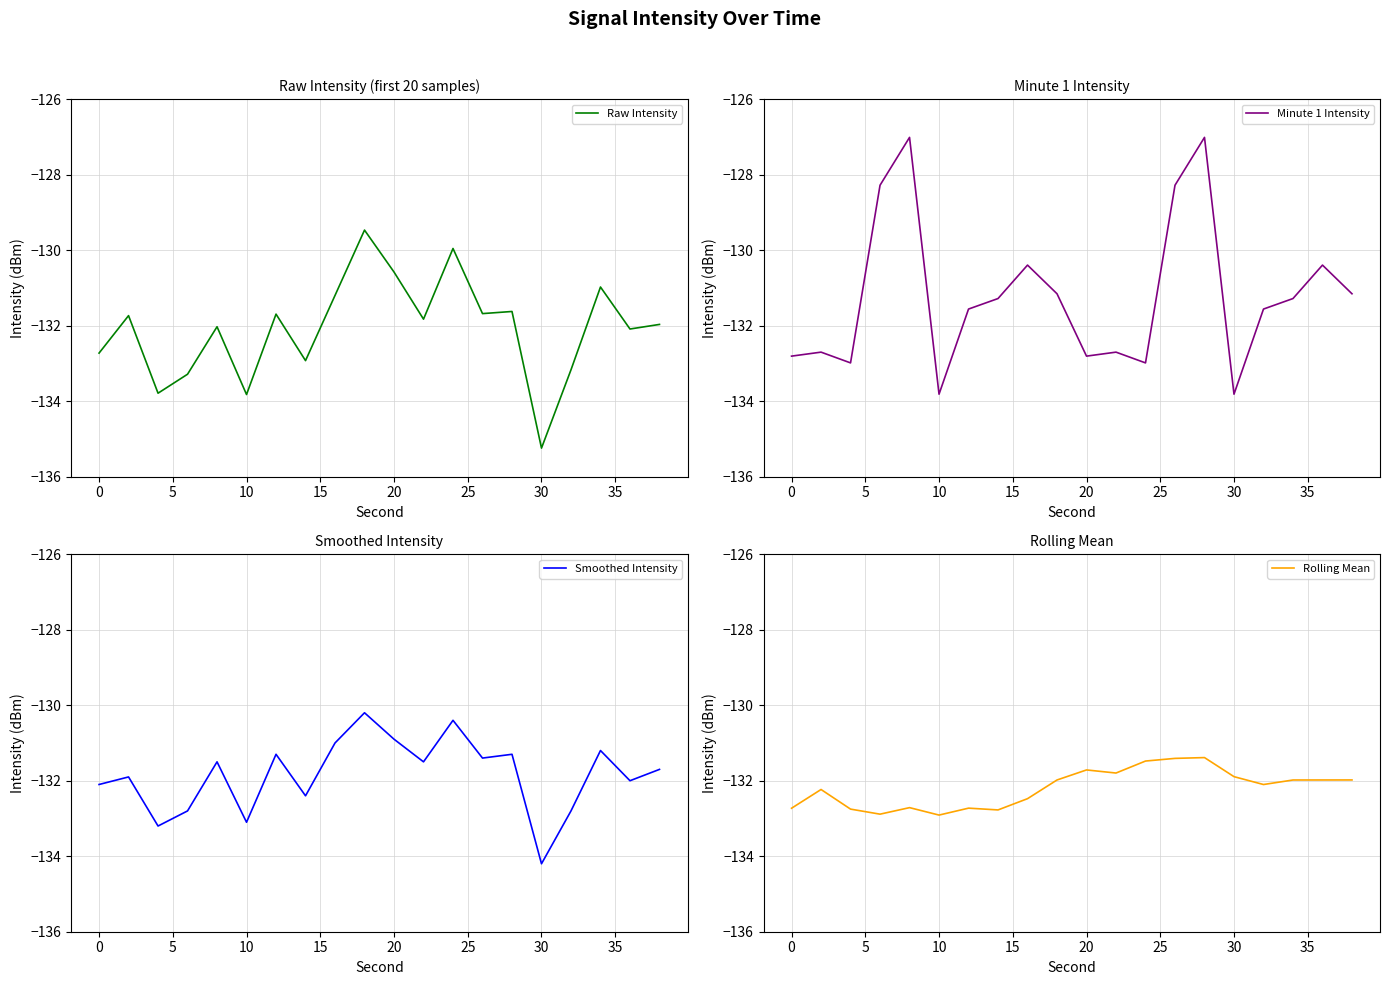

Is it true that Minute 1 Intensity equals -175.8 at 20?

False